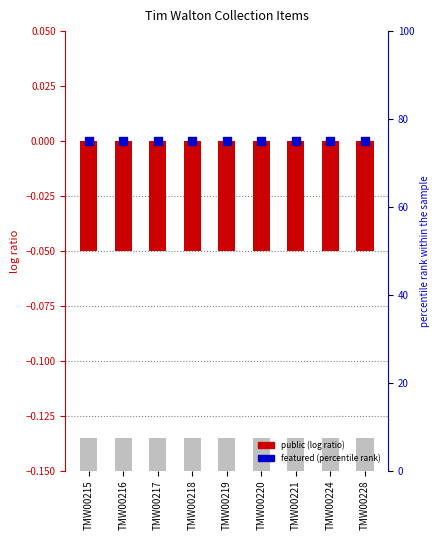

At which category is the sum across all series the highest?

TMW00215